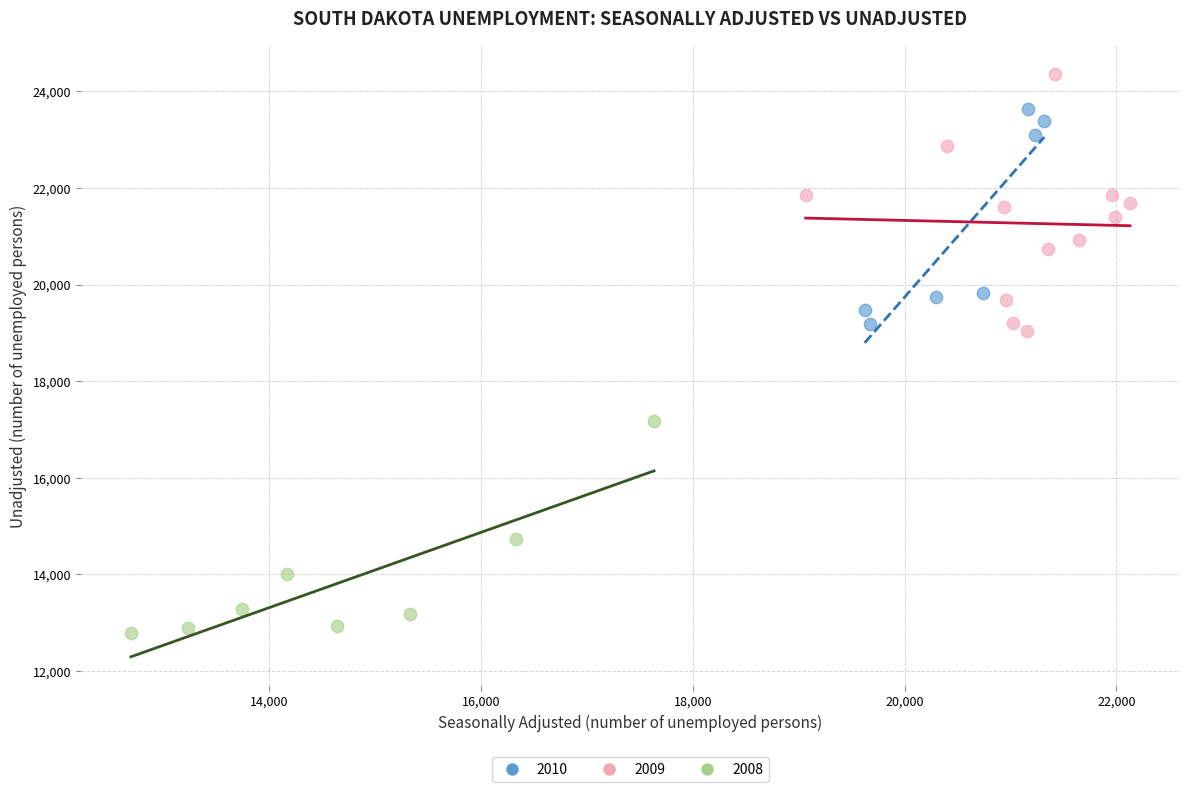

Which series reaches the minimum Y coordinate?

2008